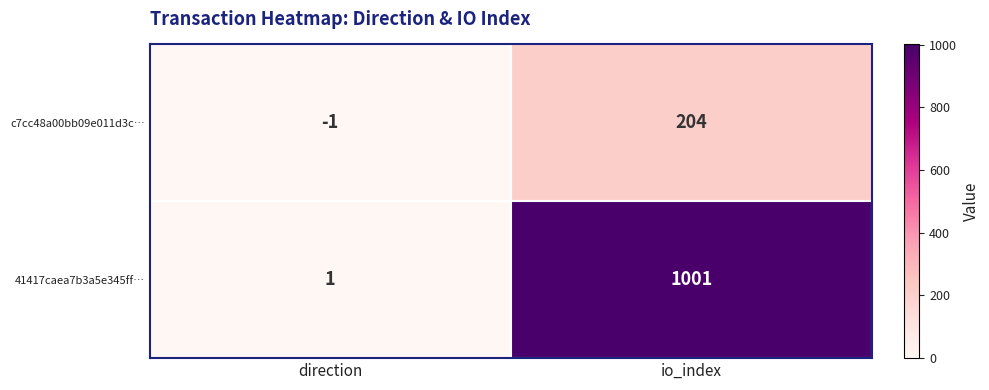

What is the spread (max minus min) of values at io_index?

797